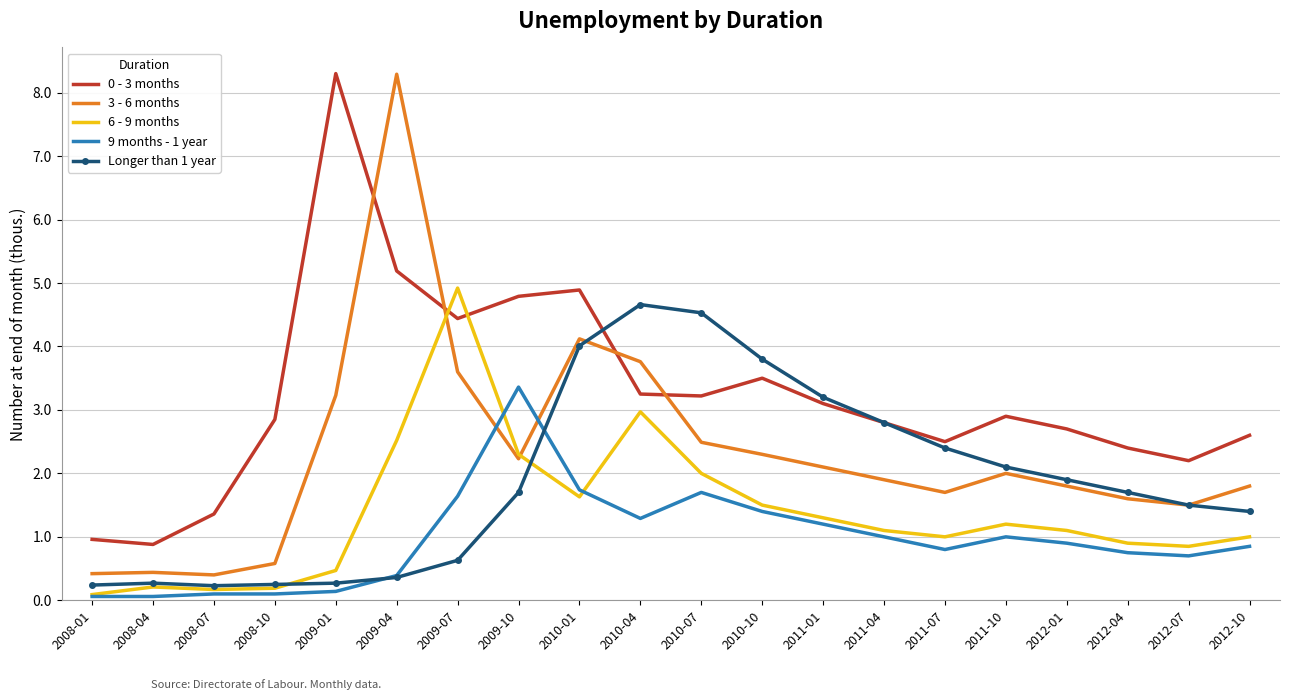

Is the value of 3 - 6 months at 2011-01 greater than the value of 9 months - 1 year at 2012-10?

Yes